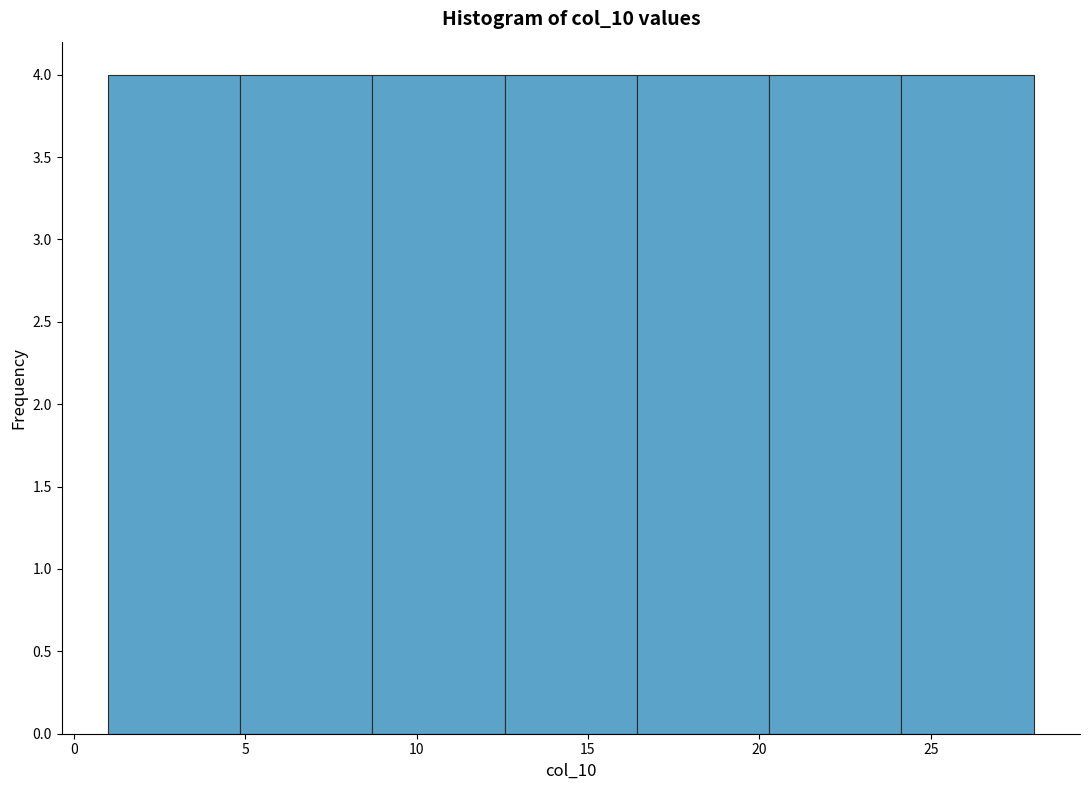

How tall is the bar that spans 1.0 to 5.0 on the x-axis? Neither the bar edges nor the heights are printed on the chart, so give them approximately, as read against the axes.

4